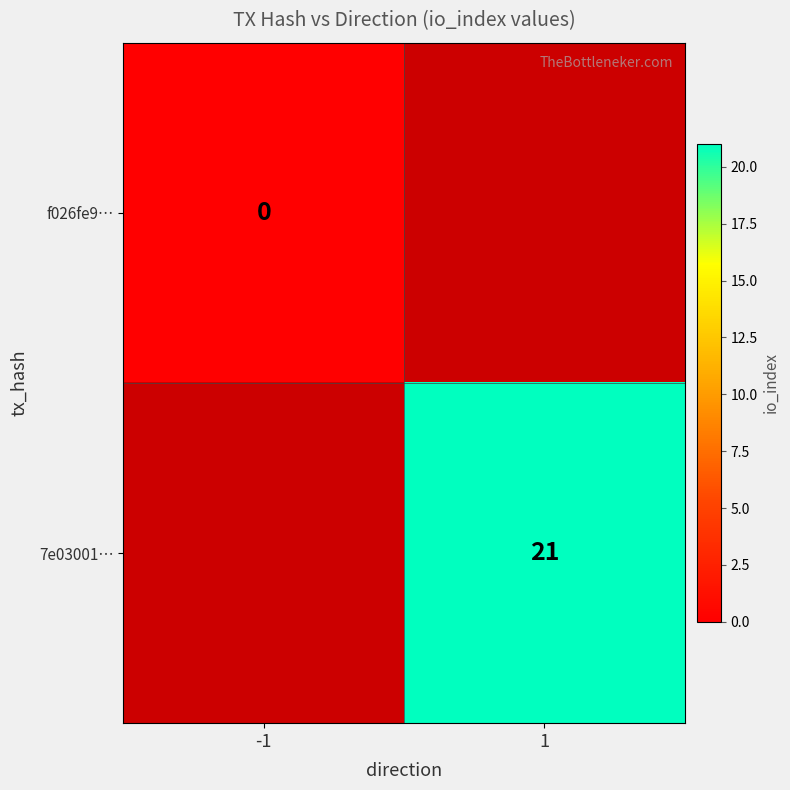

How many series are shown in this chart?

2